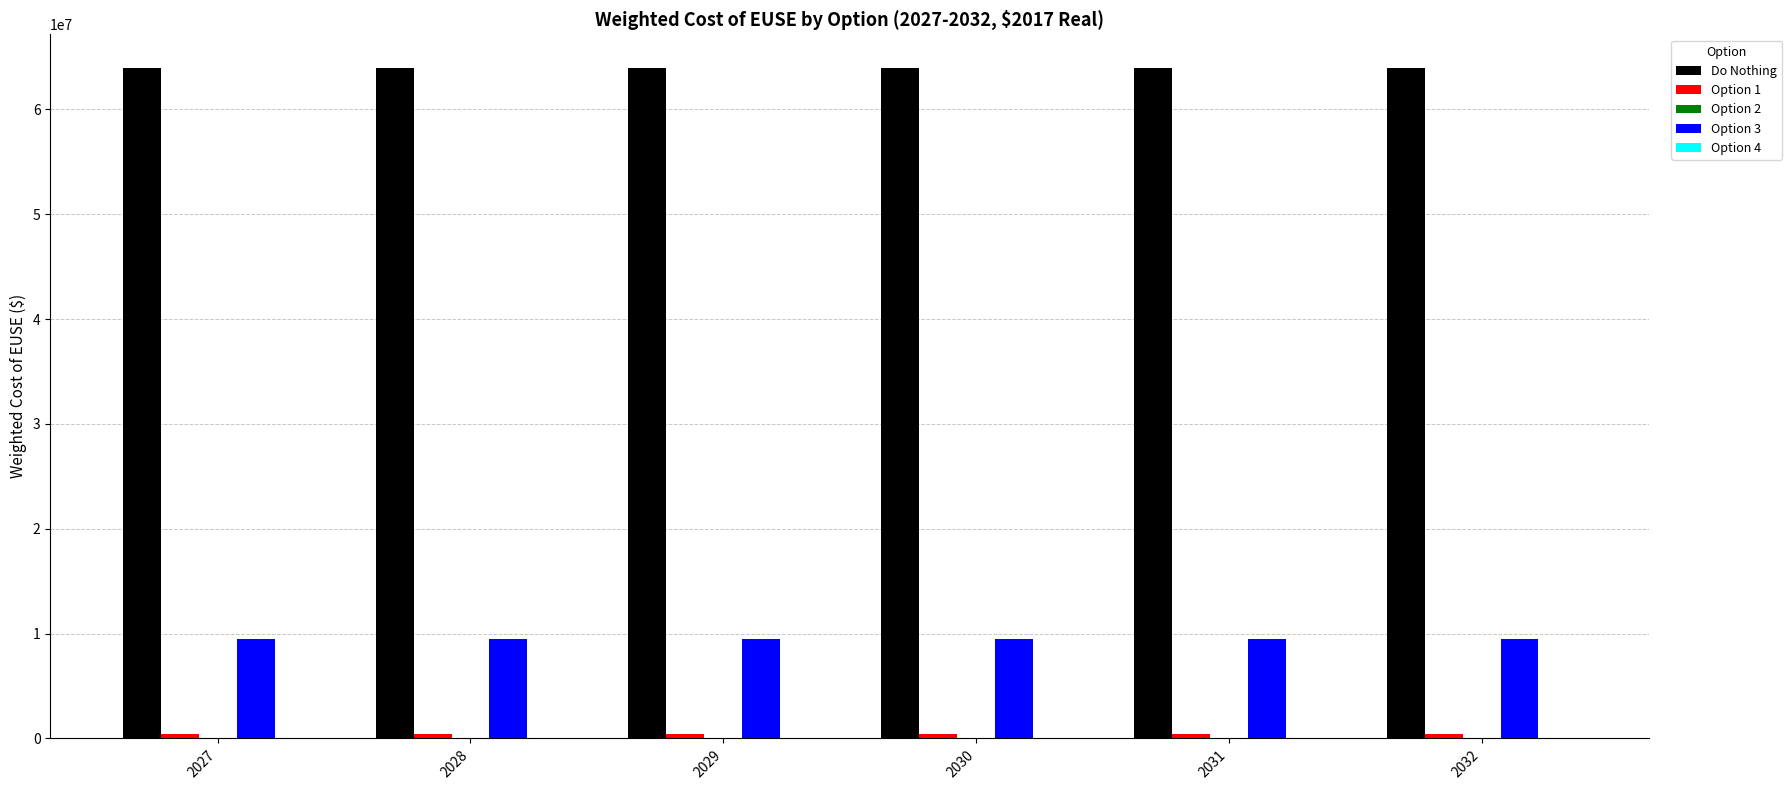

Which series has the largest total across all categories?

Do Nothing